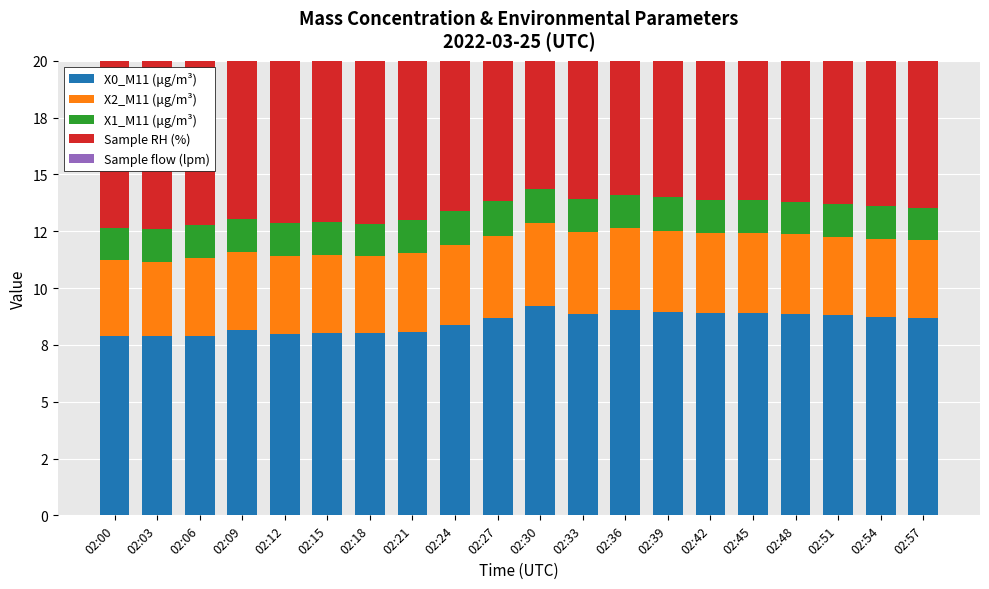

The Sample RH (%) series shows 8.8 at 02:15. True or false?

True